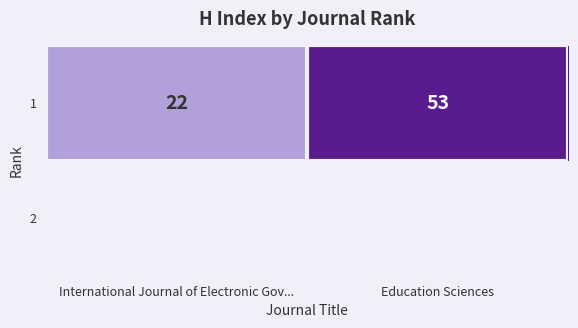

What is the sum of the values at Education Sciences and International Journal of Electronic Gov...?

75